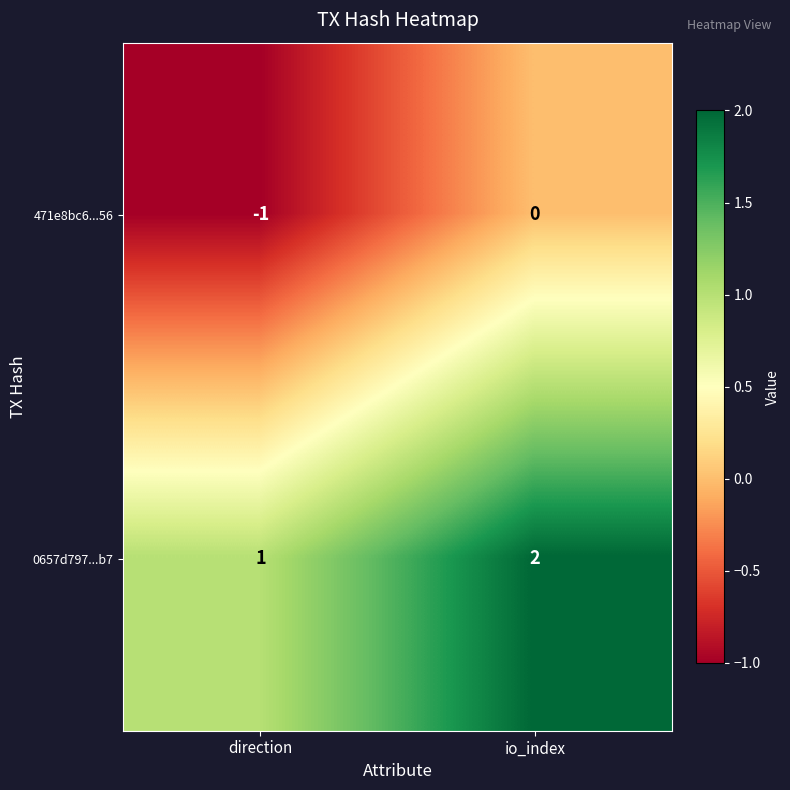

At which category does the chart reach its peak across all series?

io_index